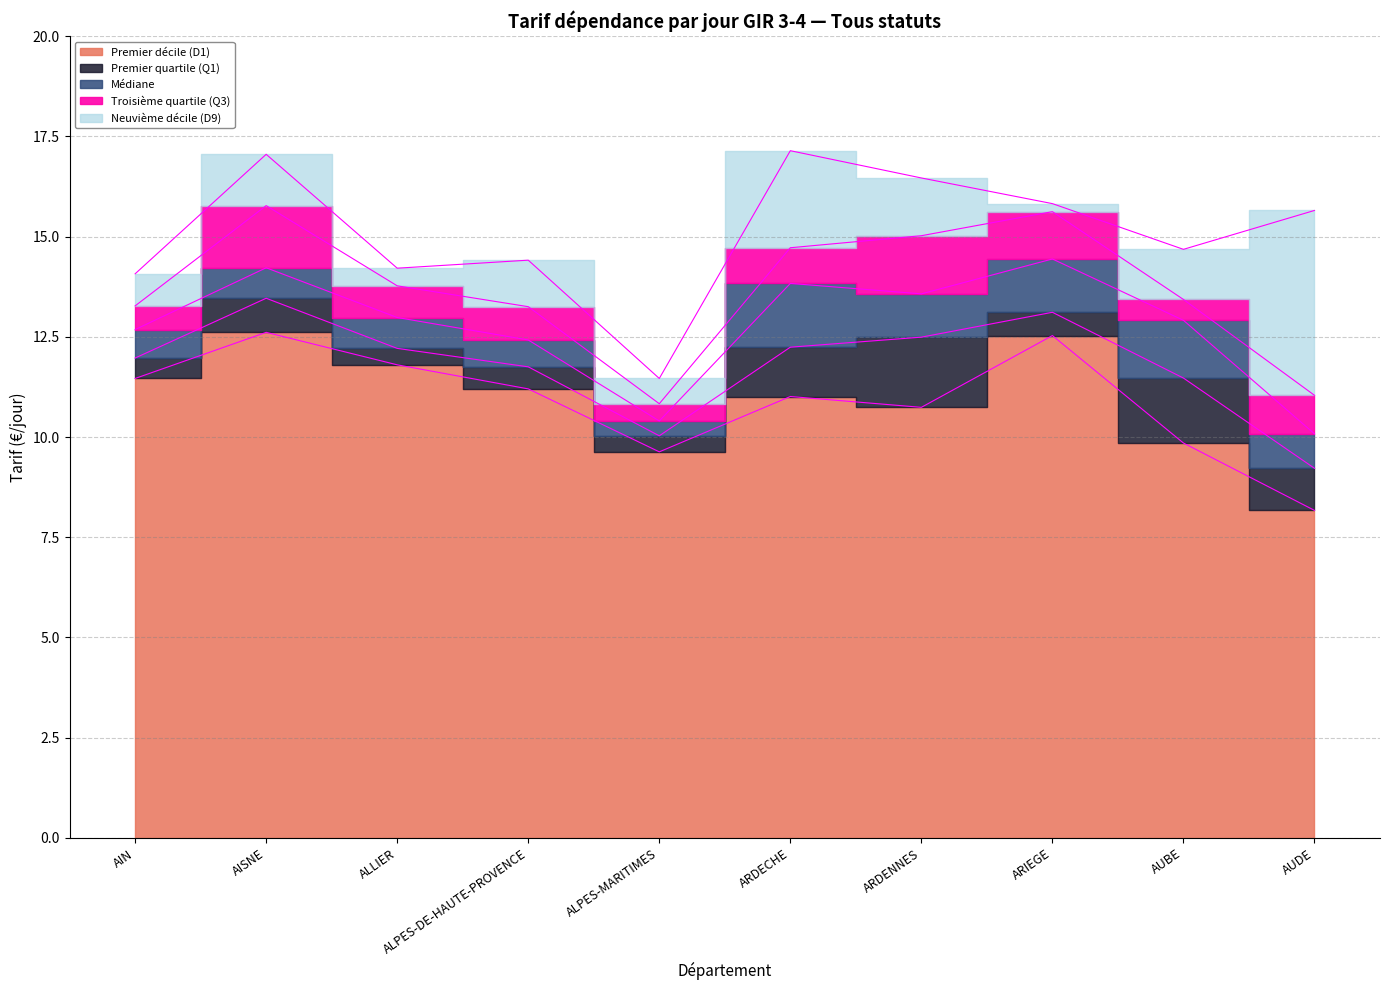

How many values in the Premier quartile (Q1) series are below 12?

5